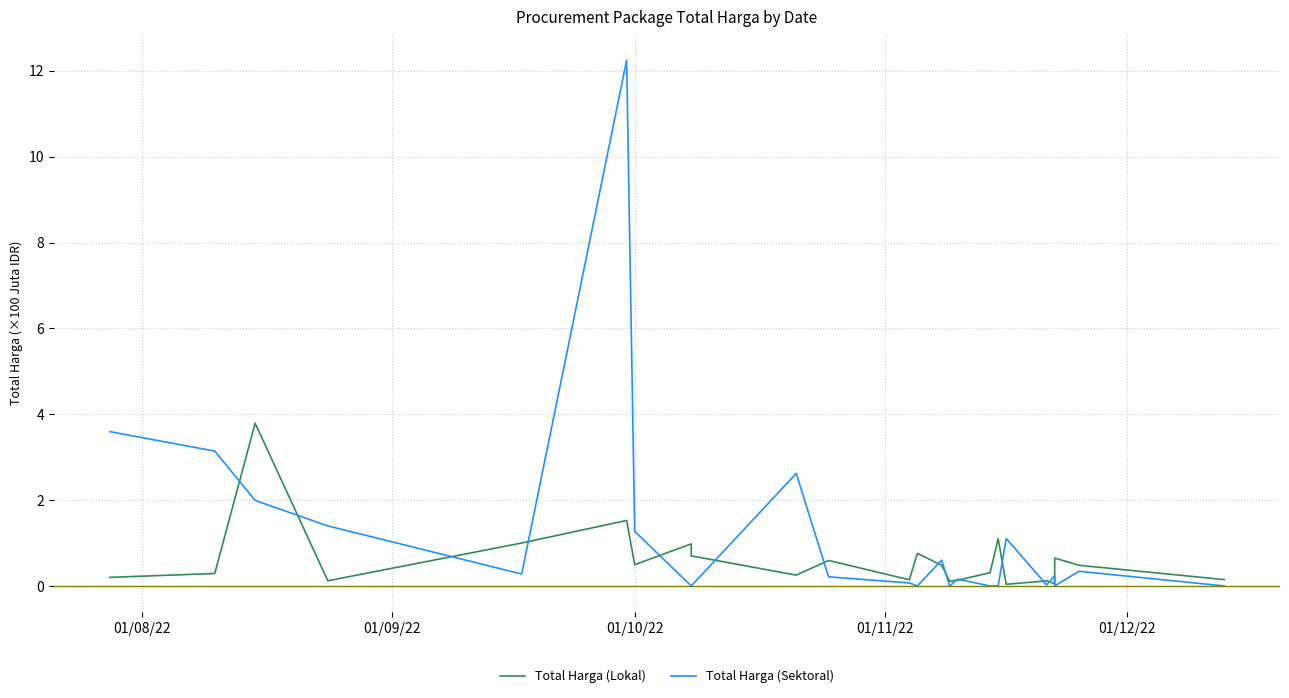

What position from the right is 01/10/22?

22